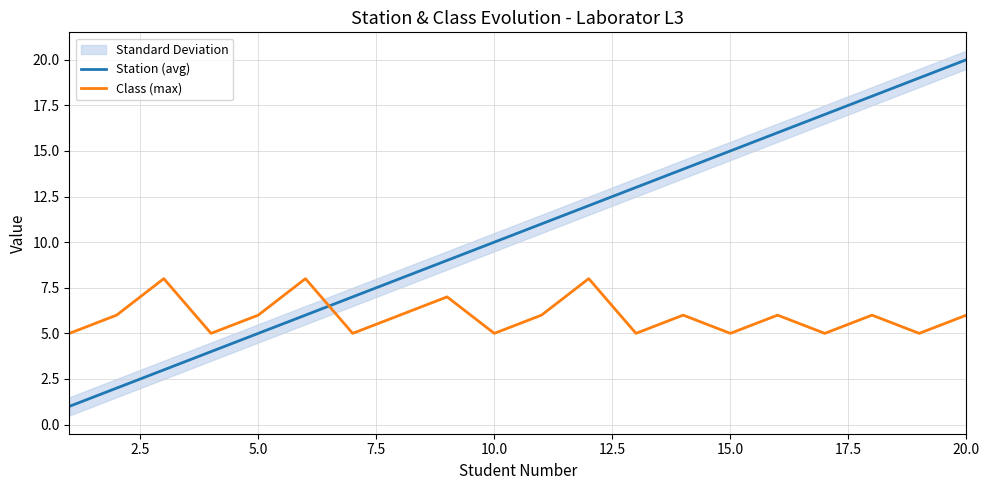

True or false: Station (avg) and Class (max) intersect in this chart.

True